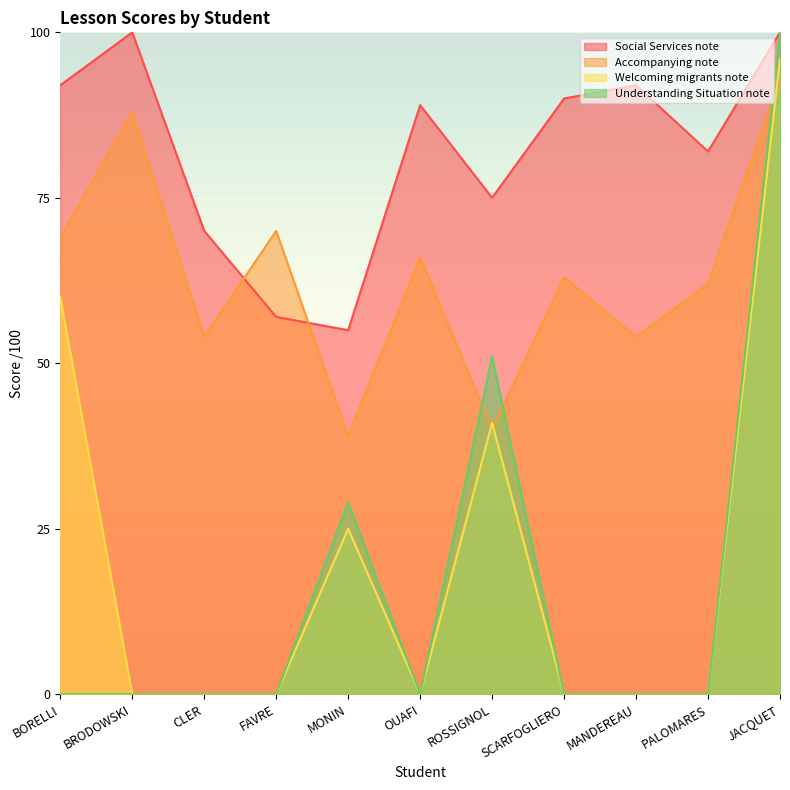

At which label does Accompanying note reach its peak?

JACQUET